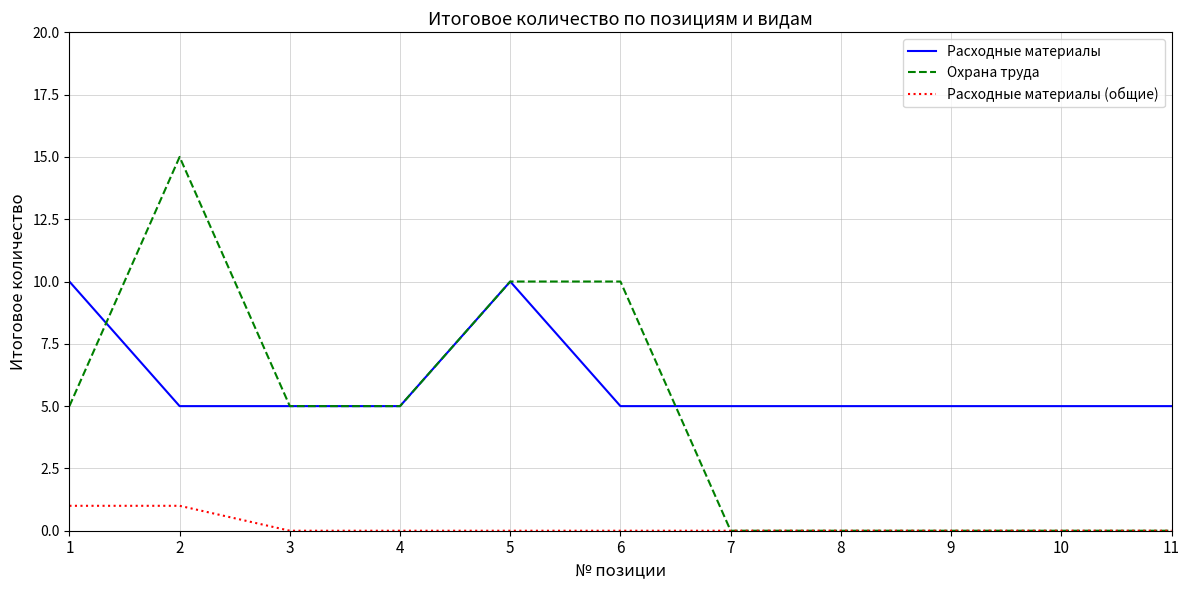

True or false: Расходные материалы (общие) and Расходные материалы intersect in this chart.

False